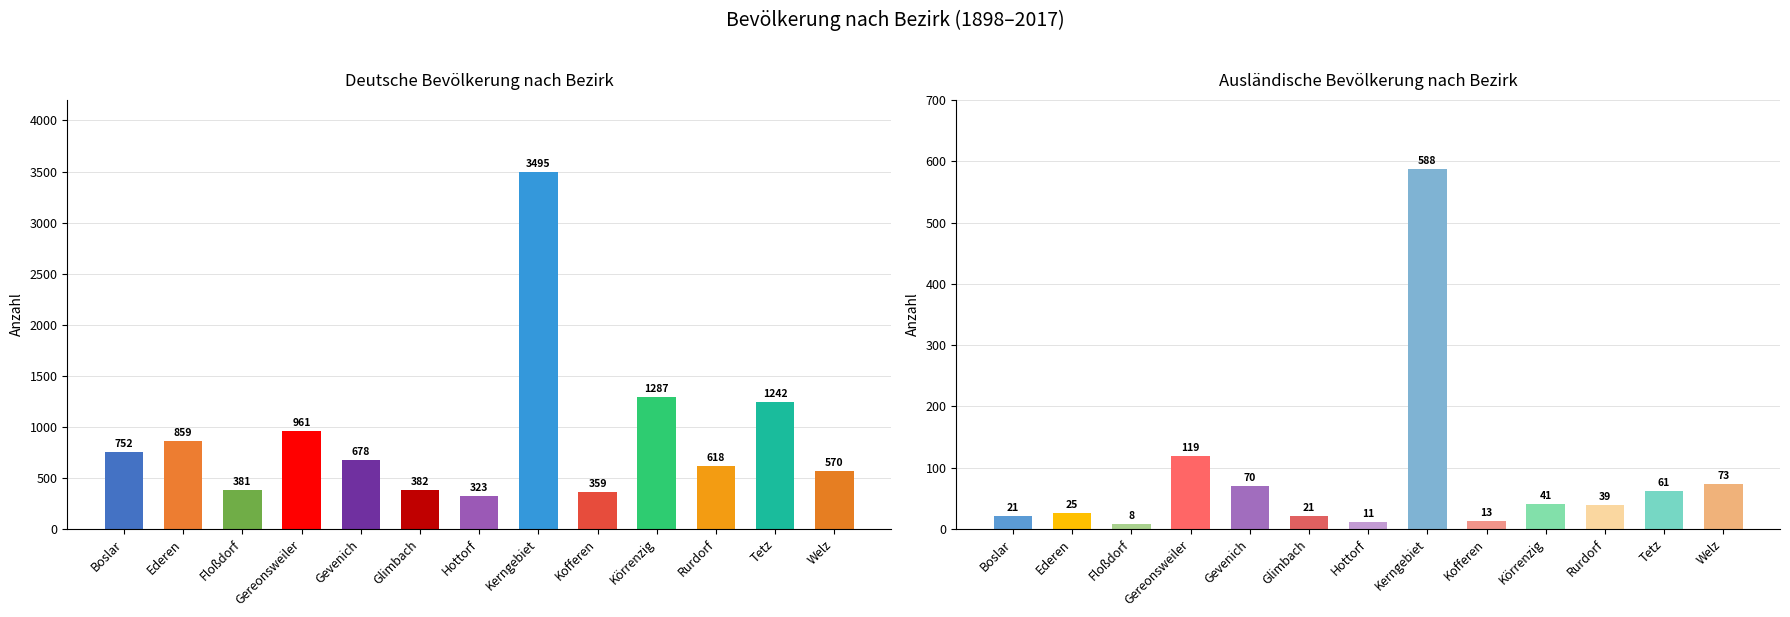

Where does the auslaender series first go above 39?

Gereonsweiler